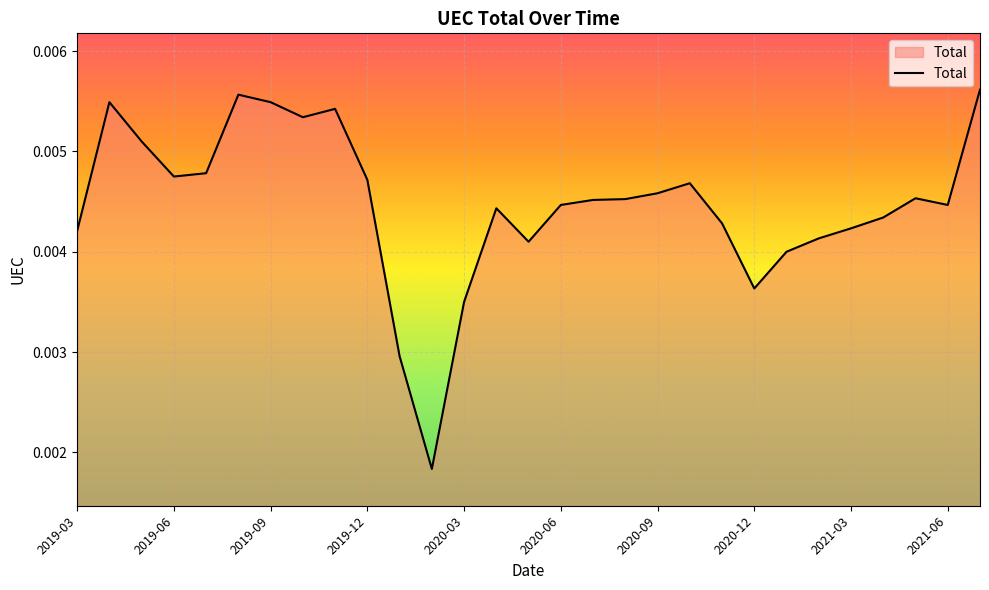

How many points are lower than both their immediate neighbors (excluding endpoints)?

6